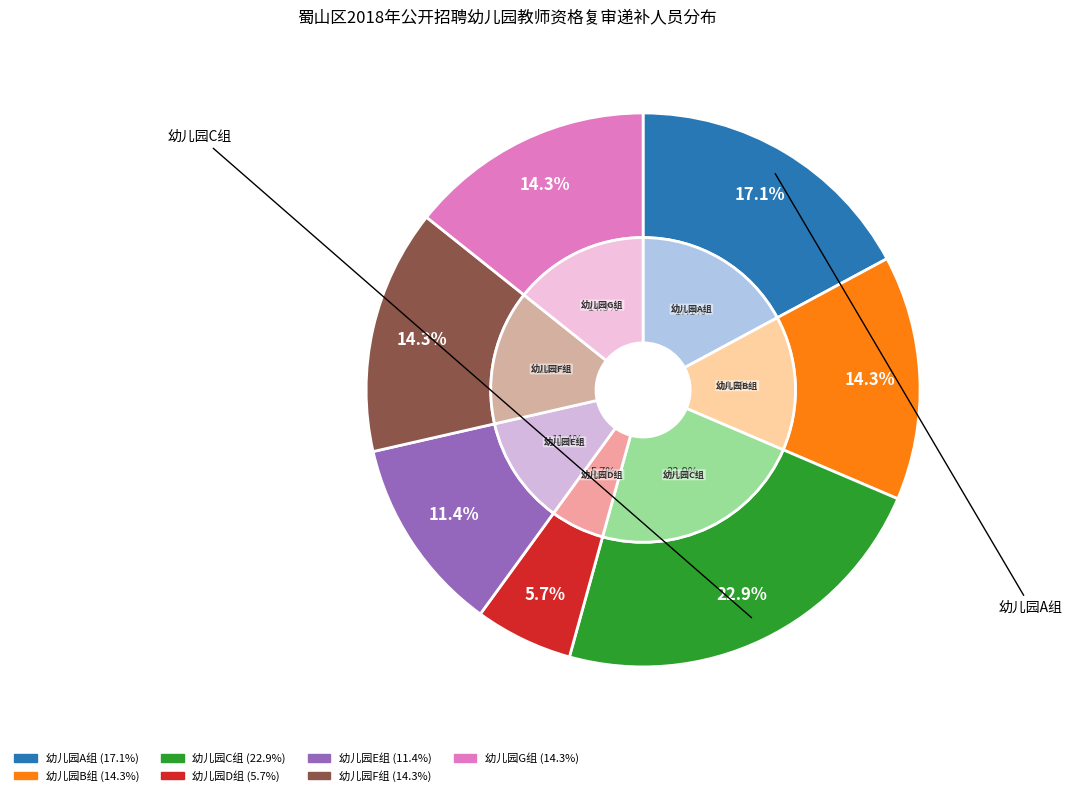

Combined, do 幼儿园G组 and 幼儿园A组 account for over 50%?

No